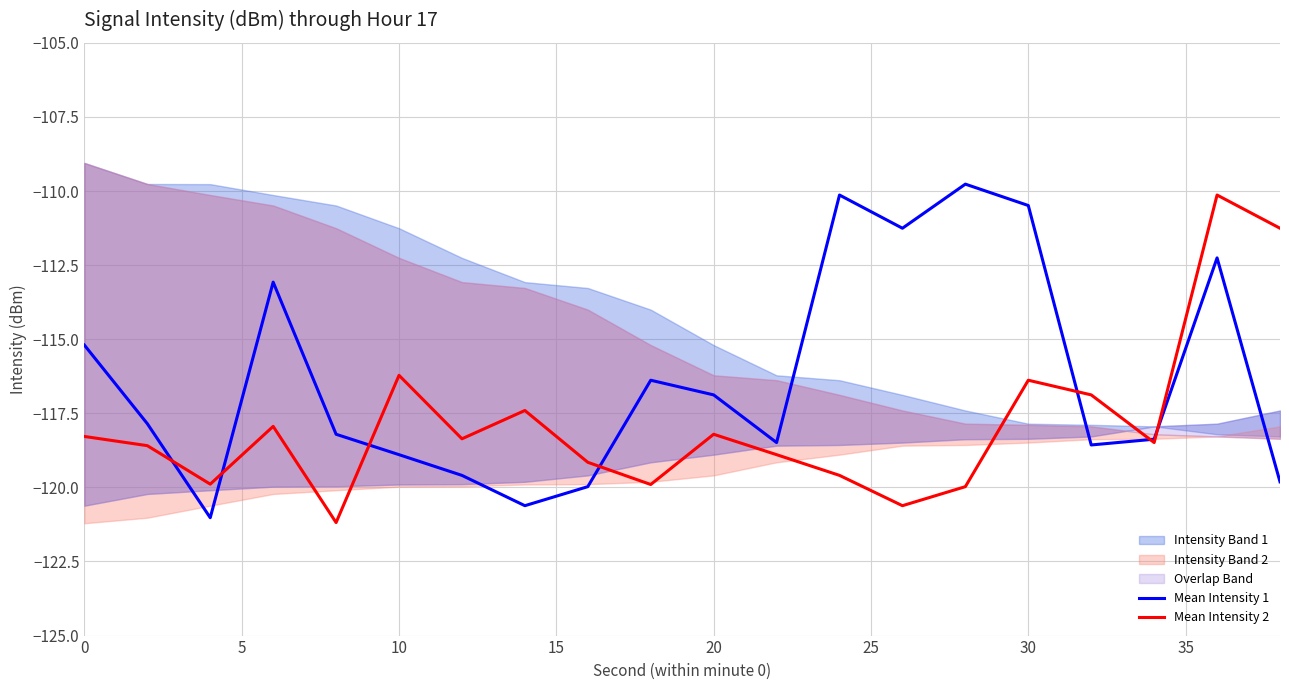

Reading left to right, extract all data points from this chart.

Mean Intensity 1: -115.2	-117.9	-121.0	-113.1	-118.2	-118.9	-119.6	-120.6	-120.0	-116.4	-116.9	-118.5	-110.1	-111.3	-109.8	-110.5	-118.6	-118.4	-112.3	-119.8
Mean Intensity 2: -118.3	-118.6	-119.9	-117.9	-121.2	-116.2	-118.4	-117.4	-119.2	-119.9	-118.2	-118.9	-119.6	-120.6	-120.0	-116.4	-116.9	-118.5	-110.1	-111.3